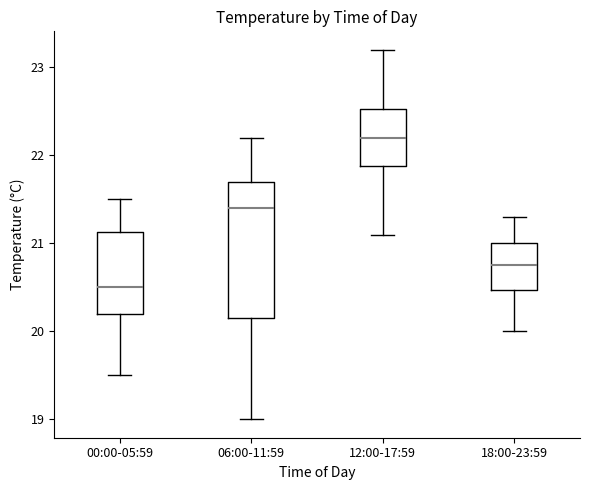

Where does the median line of the box for 00:00-05:59 sit on the y-axis? The values are not printed on the chart, so give them approximately, as read against the axis.

20.5